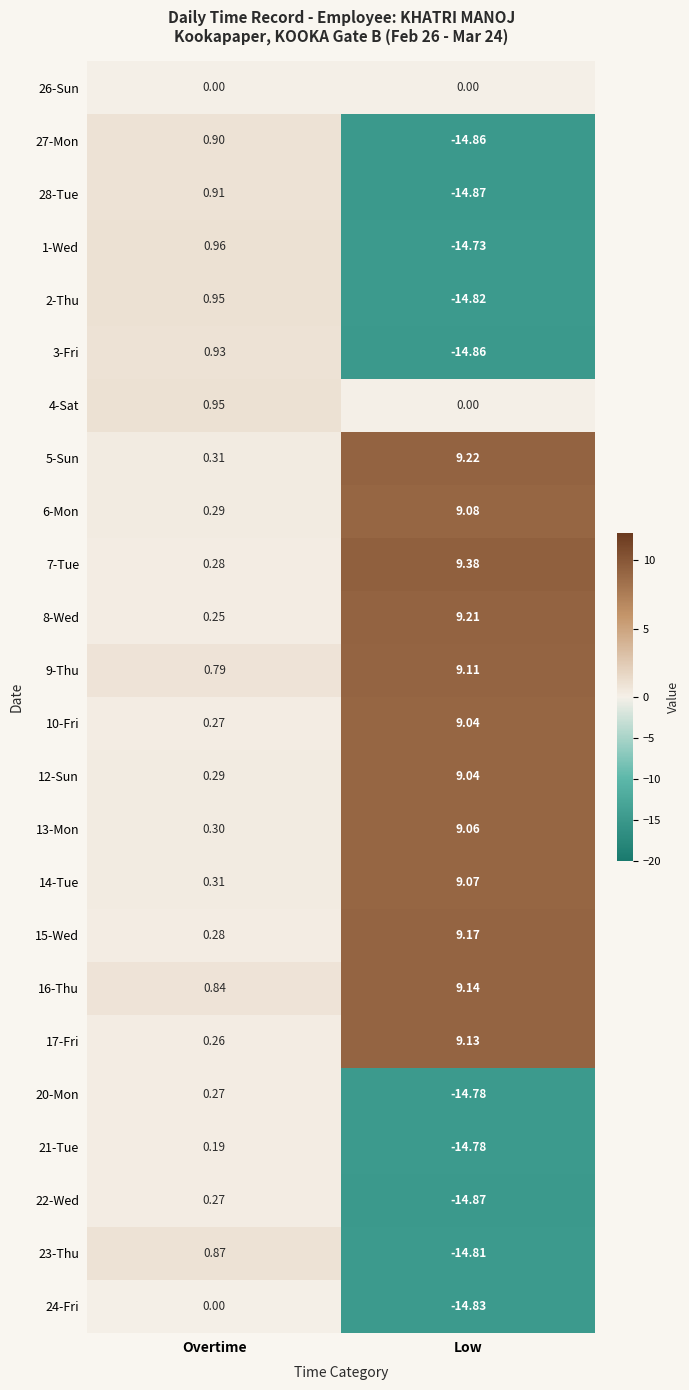

Where is 21-Tue nearest to the value -7?

Overtime